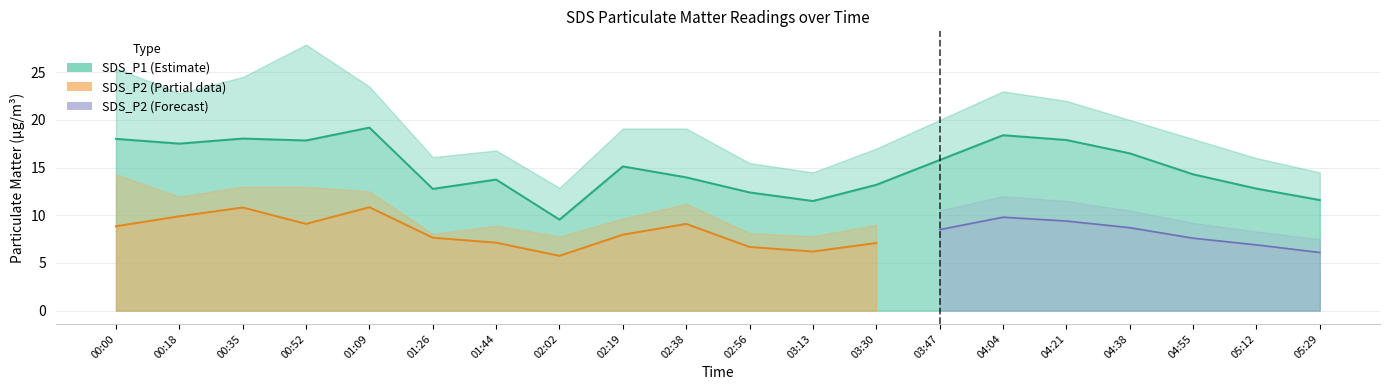

What is the minimum value shown in the chart?

5.8